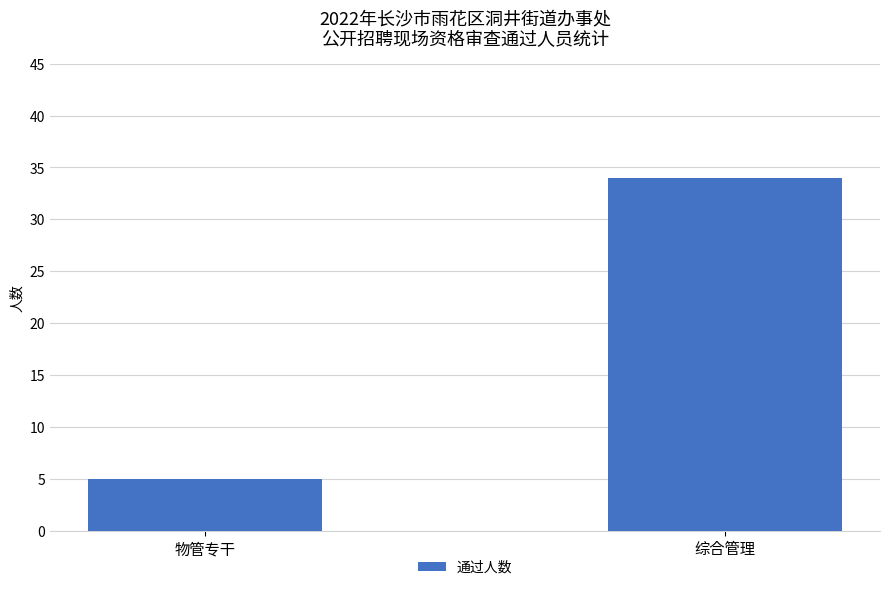

The chart shows a value of 50 at 综合管理. True or false?

False